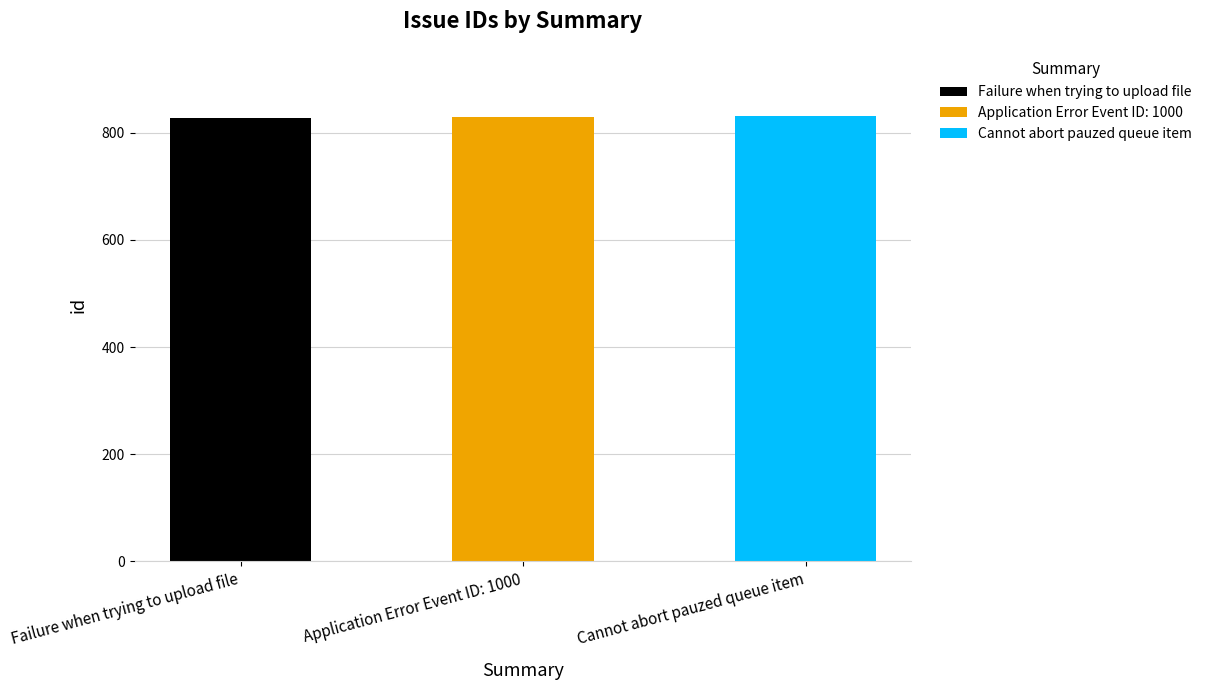

What is the average value?

830